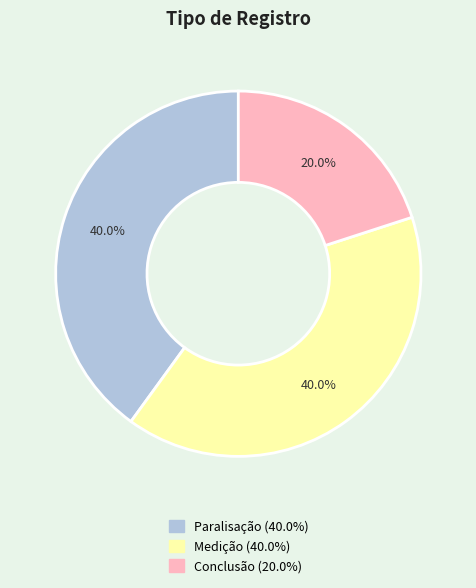

How many slices are in this pie chart?

3